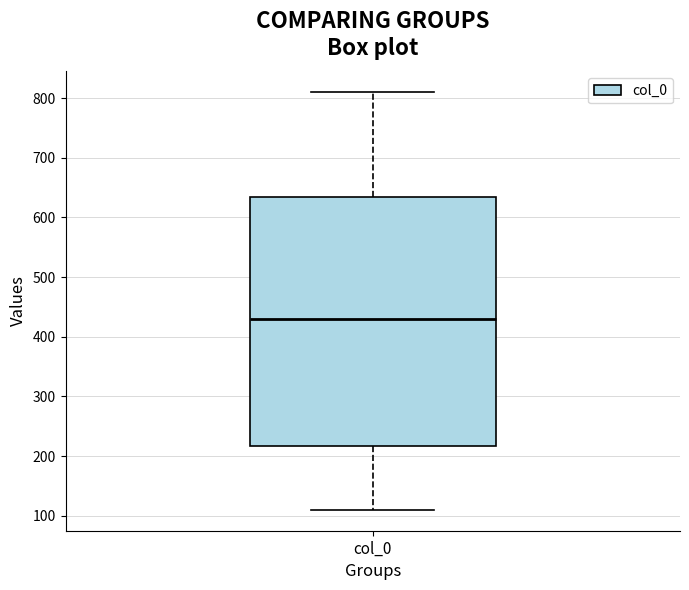

Where is the upper edge of the box for col_0 on the y-axis? The values are not printed on the chart, so give them approximately, as read against the axis.

640